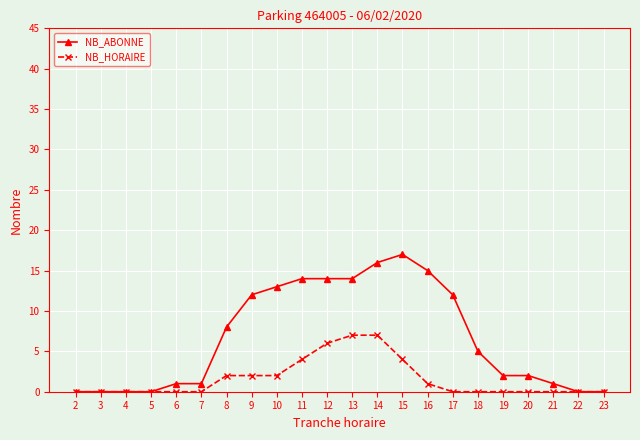

Reading right to left, transcribe all the data shown in this chart.

NB_ABONNE: 0	0	1	2	2	5	12	15	17	16	14	14	14	13	12	8	1	1	0	0	0	0
NB_HORAIRE: 0	0	0	0	0	0	0	1	4	7	7	6	4	2	2	2	0	0	0	0	0	0